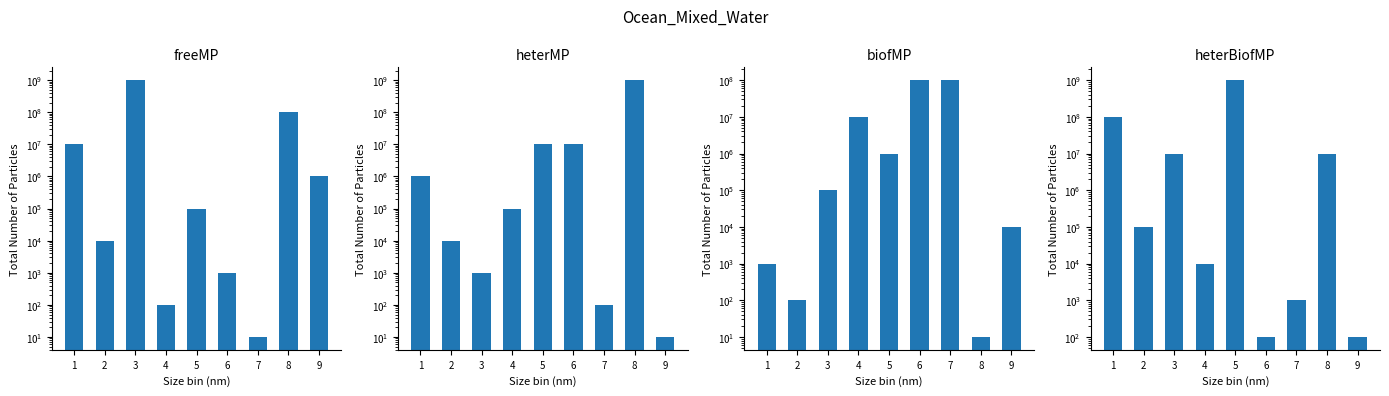

At how many categories does at least one series exceed 362253209?

3